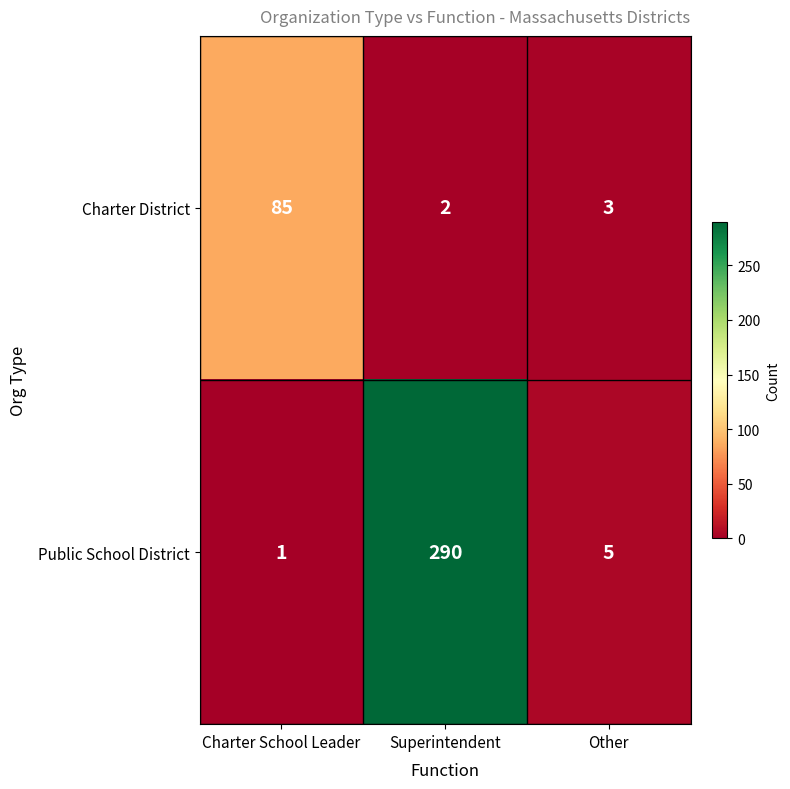

What is the maximum value shown in the chart?

290